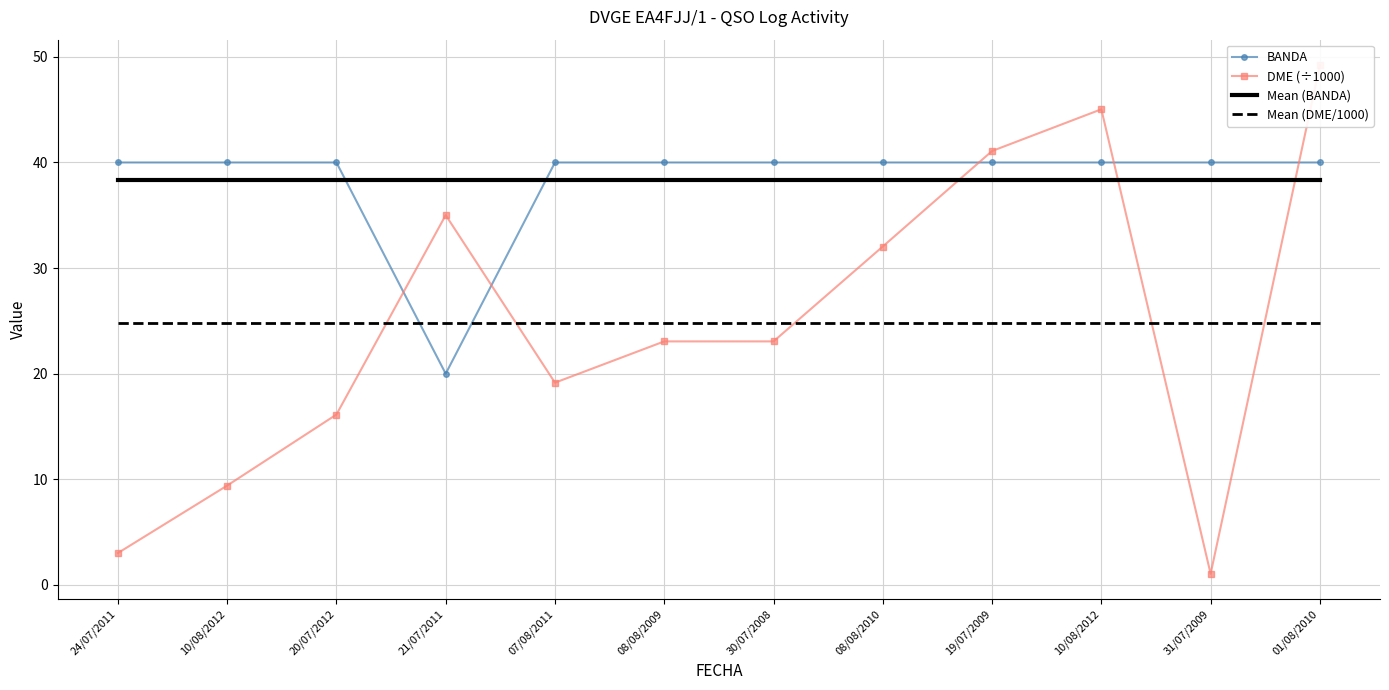

What is the maximum value shown in the chart?

49.2